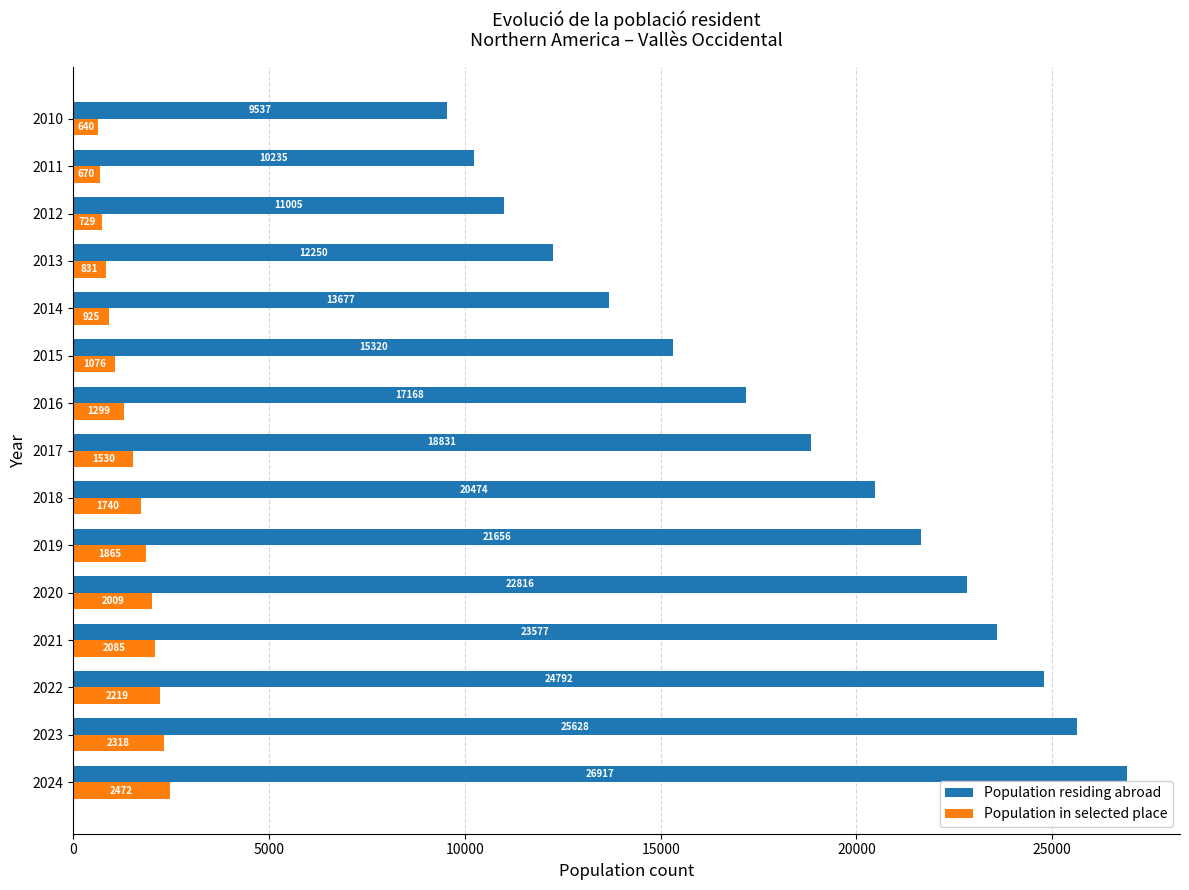

List the series in order of their peak value, lowest first.

Population in selected place, Population residing abroad